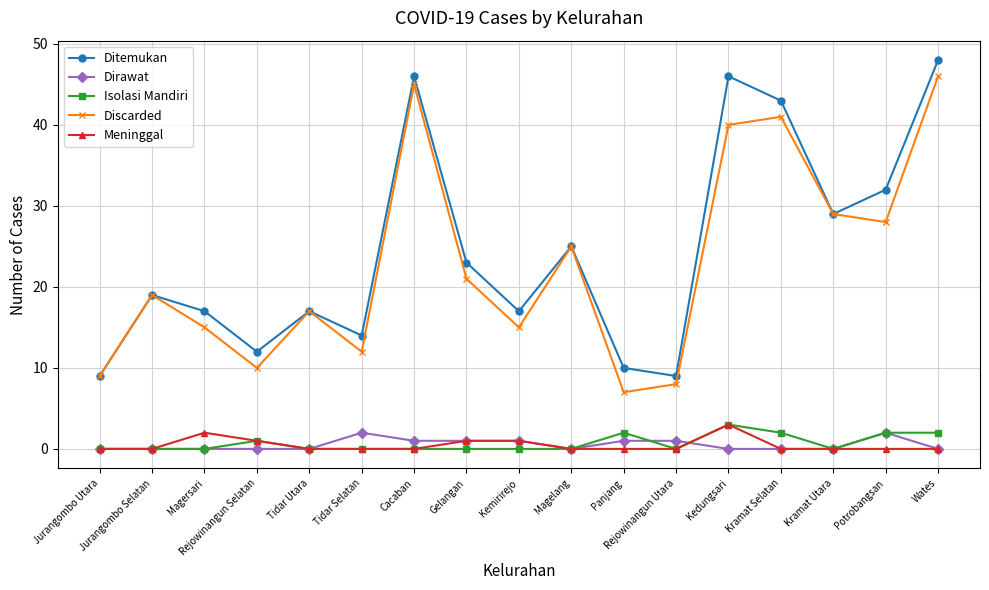

The Ditemukan series shows 5 at Panjang. True or false?

False